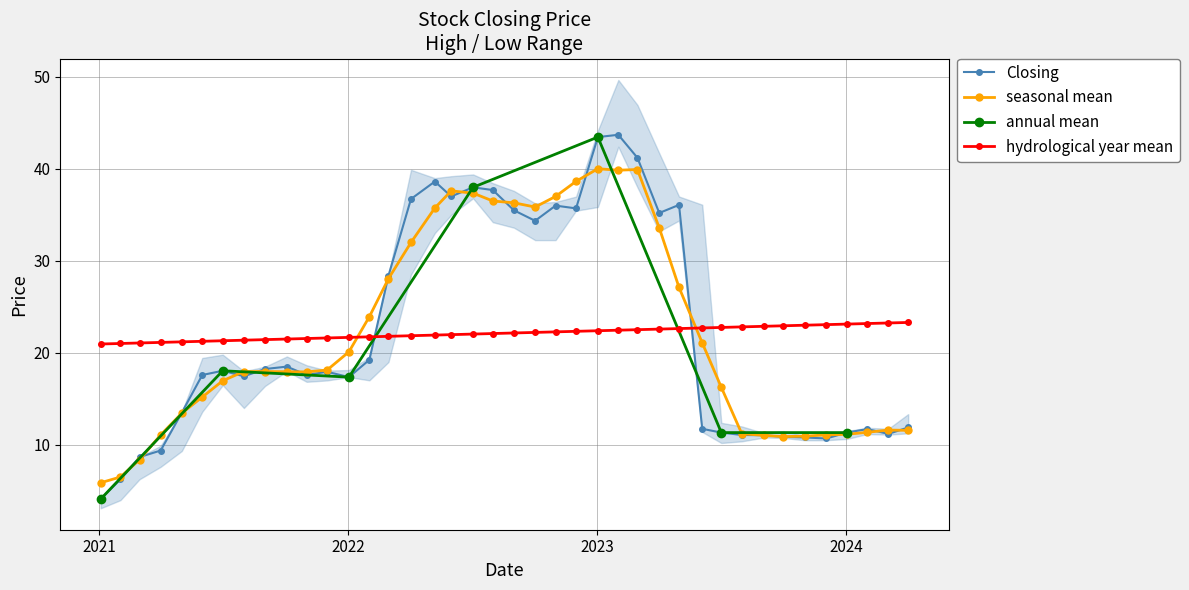

True or false: Closing has more than 0 interior local peaks.

True